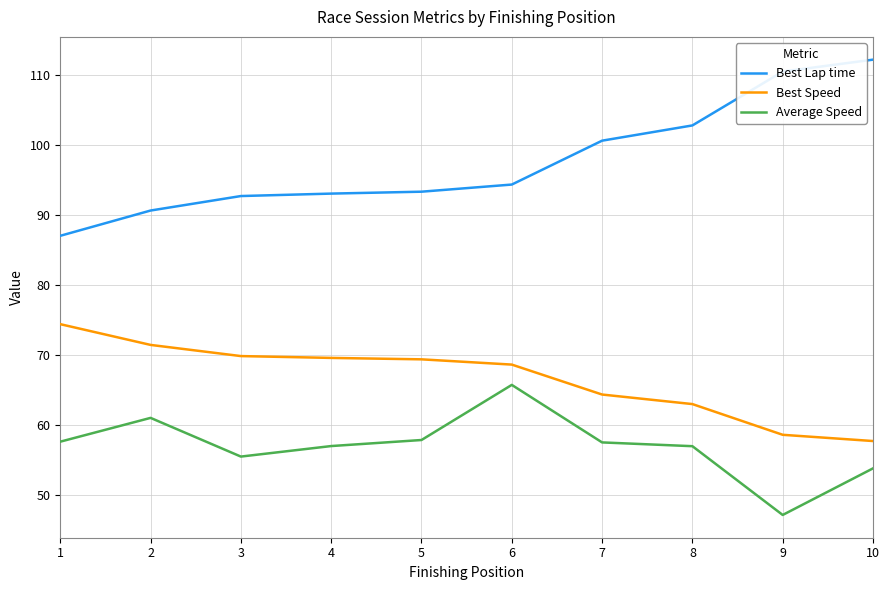

Which series has the largest total across all categories?

Best Lap time